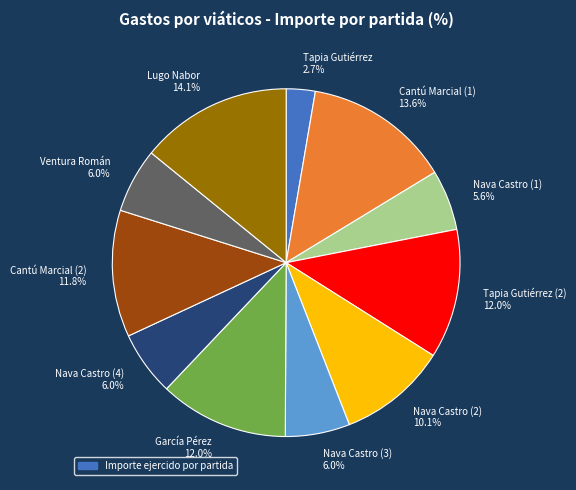

Is there any slice that represents more than half of the pie?

No